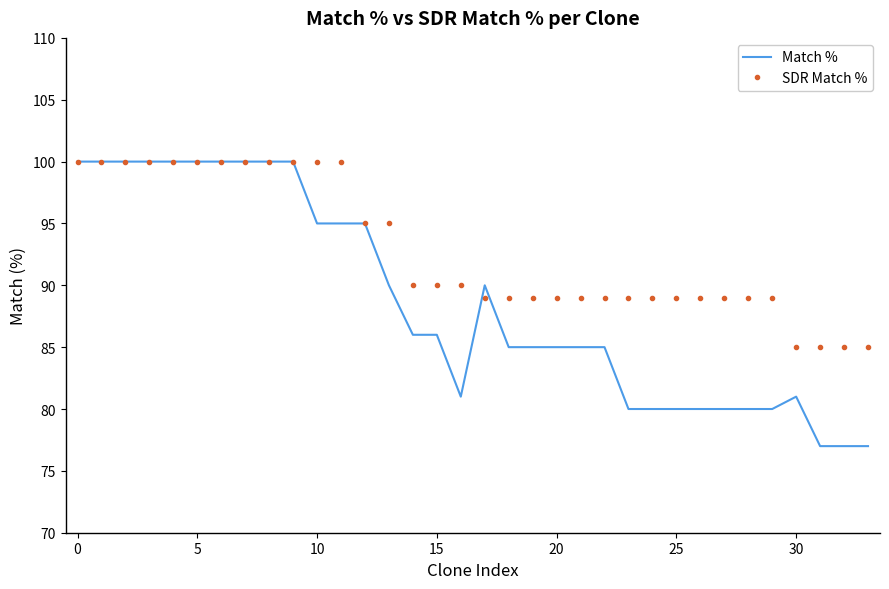

What is the greatest value displayed?

100